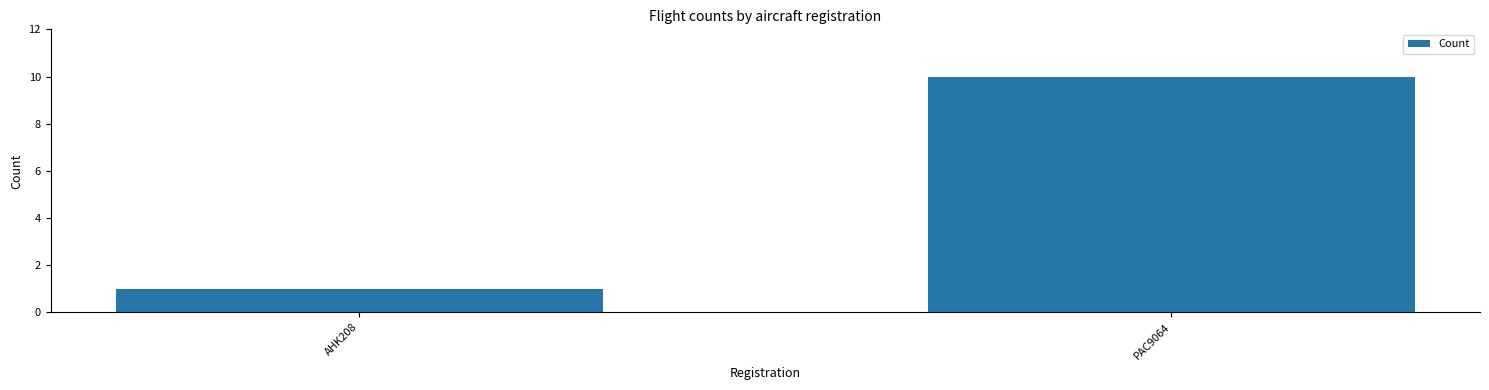

Between PAC9064 and AHK208, which is larger?

PAC9064